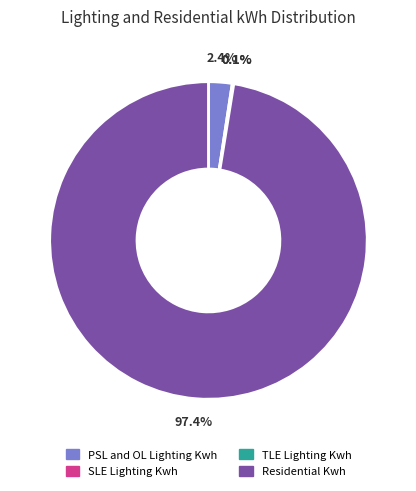

Which slice is the largest?

Residential Kwh